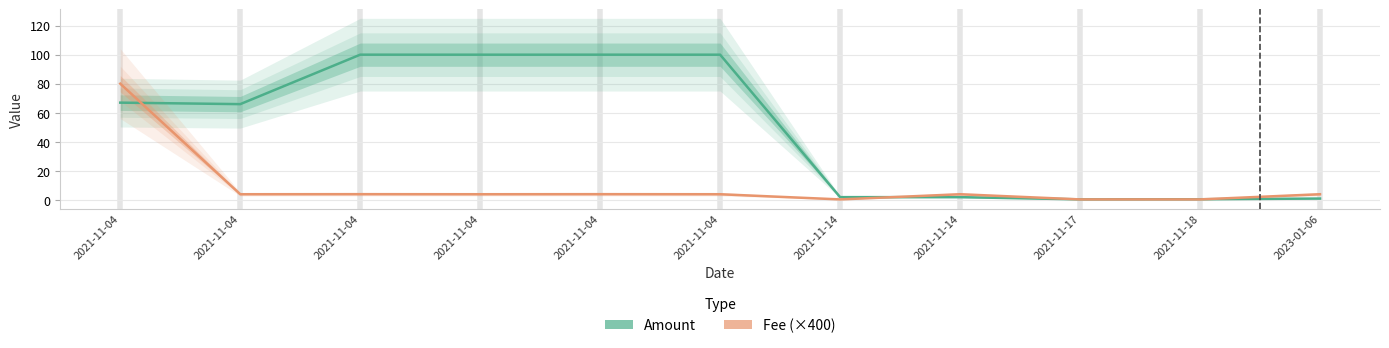

What is the sum of the Fee (×400) values at 2021-11-04 and 2021-11-04?

8.0